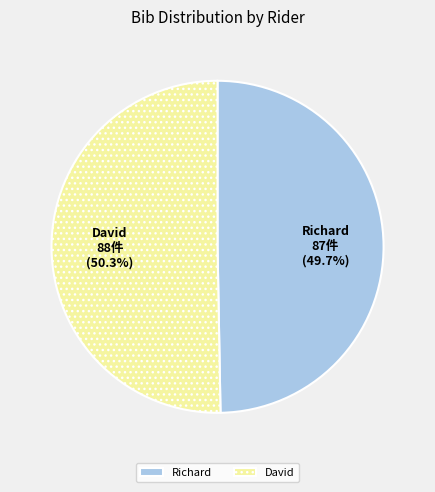

What percentage do Richard and David together represent?

100.0%